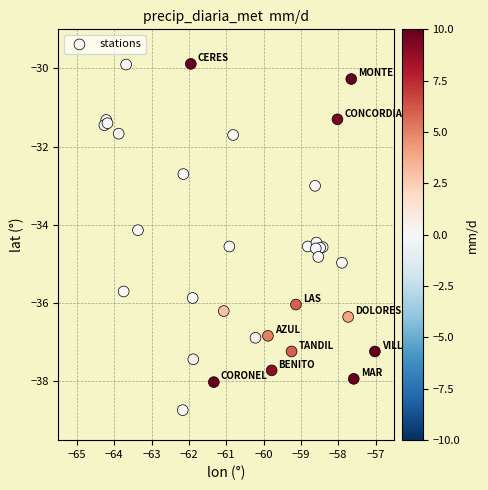

What Y value in the scatter plot is closest to -34?

-34.1